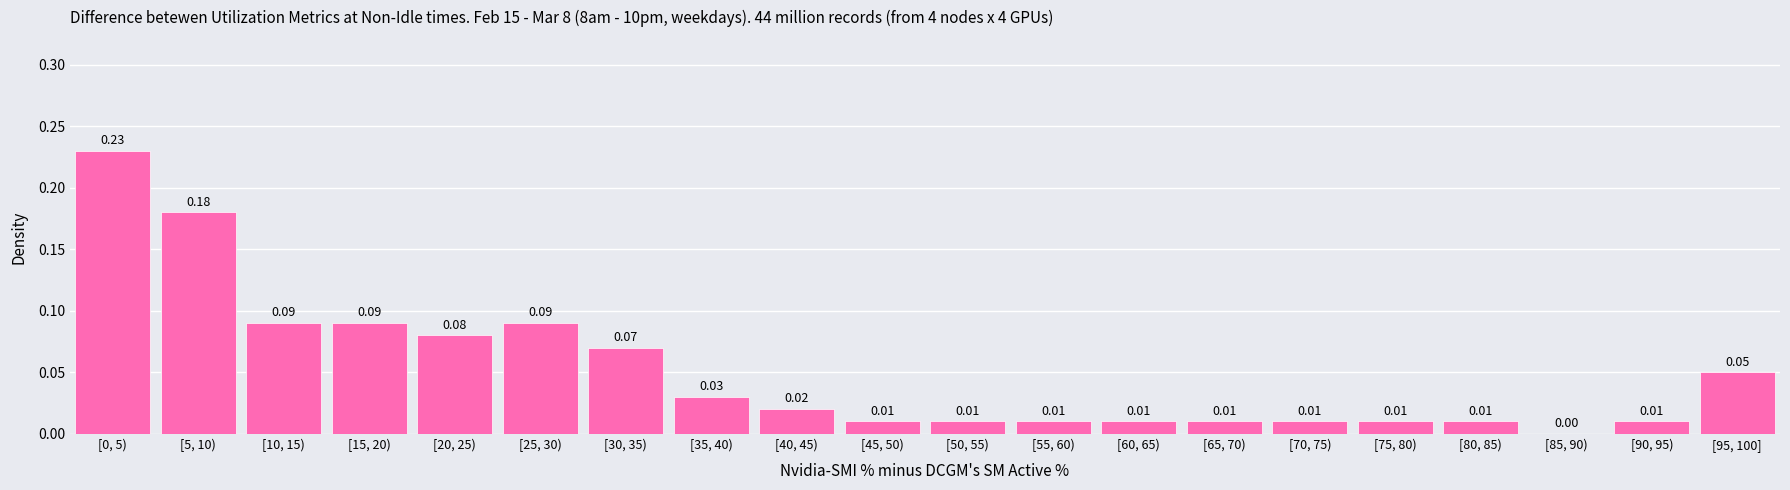

Which has a higher value, [30, 35) or [15, 20)?

[15, 20)